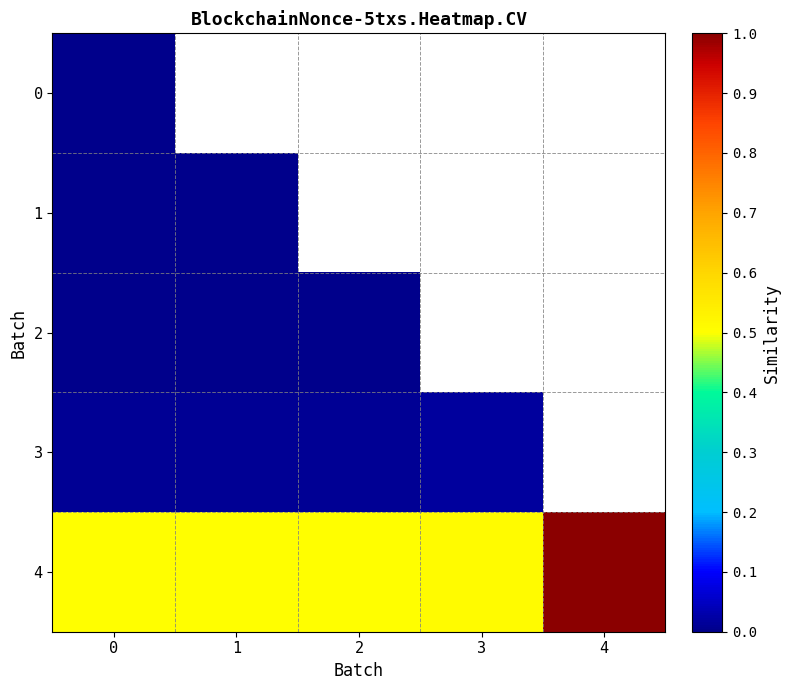

At how many categories does at least one series exceed 0?

5